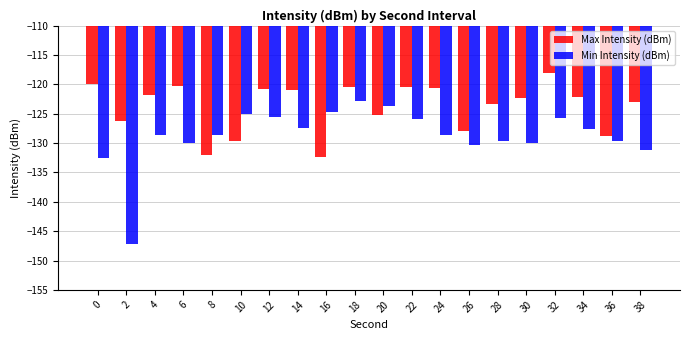

The value of Min Intensity (dBm) at 32 is -125.8. True or false?

True